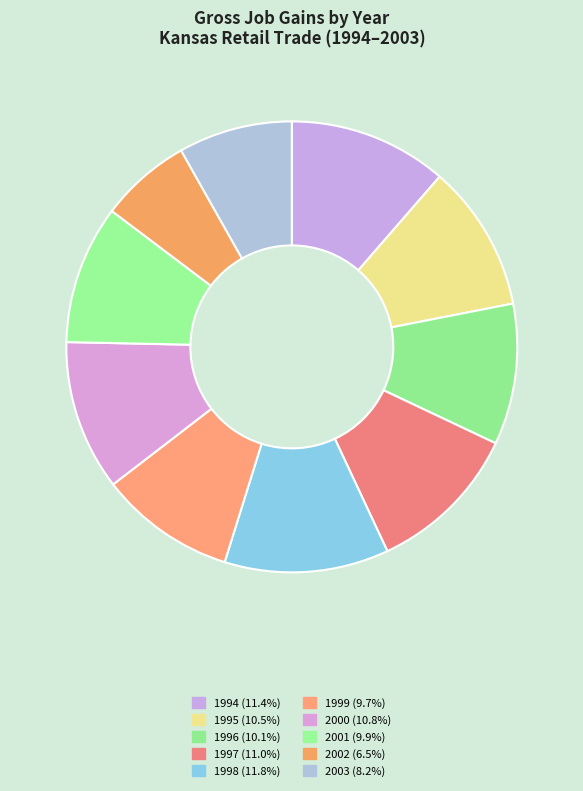

What is the total percentage of 1996 and 1997?

21.1%